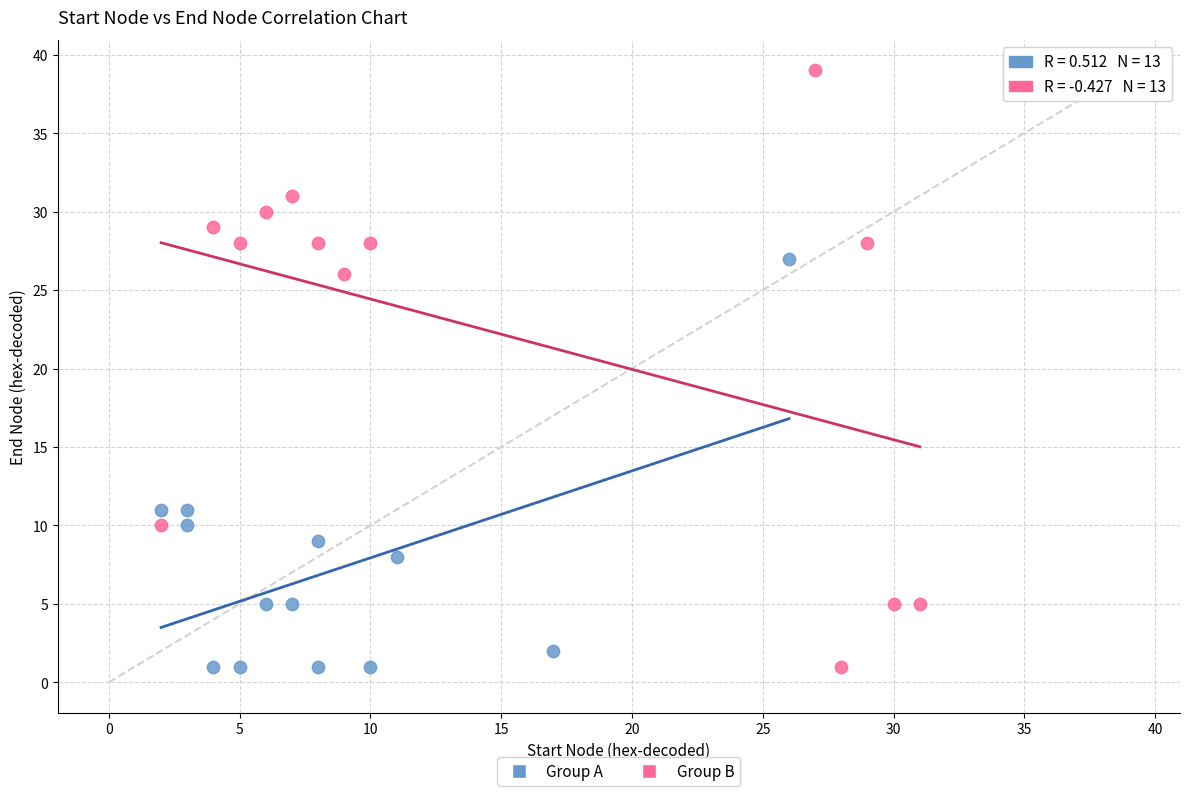

Which series reaches the maximum Y coordinate?

Group B